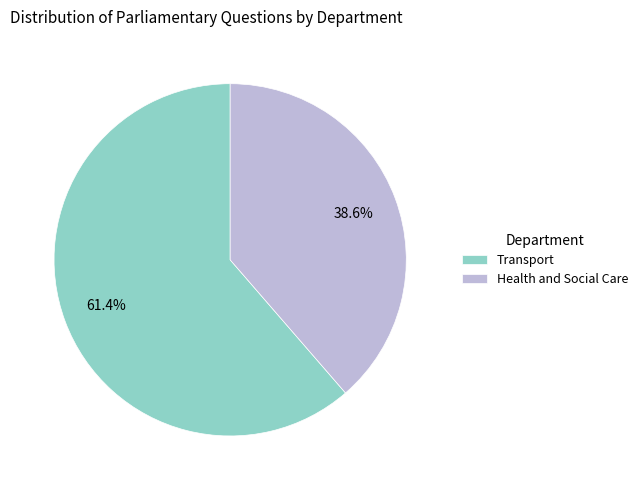

Between Health and Social Care and Transport, which is larger?

Transport